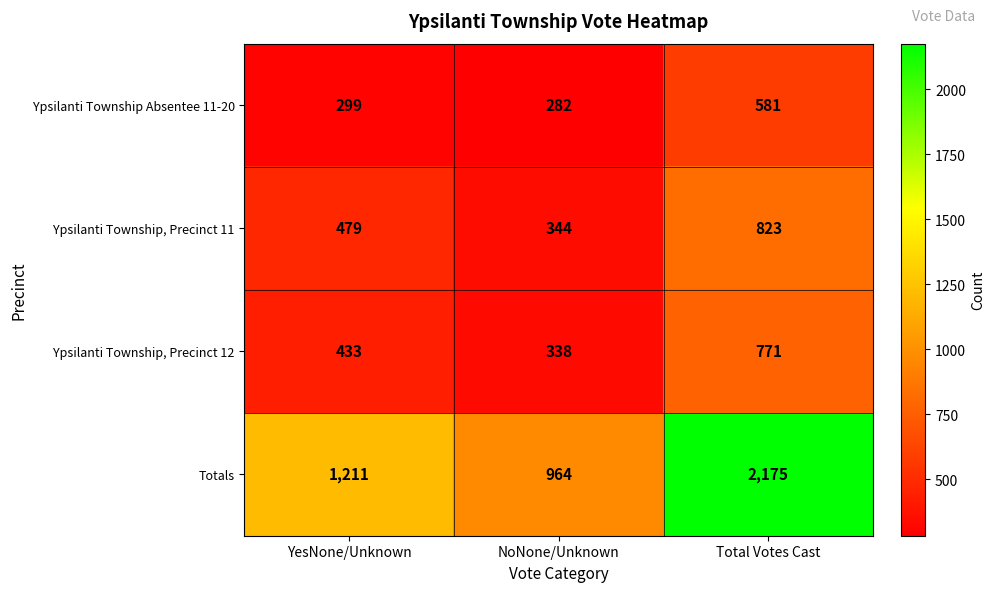

What is the difference between the highest and lowest values at Total Votes Cast?

1594